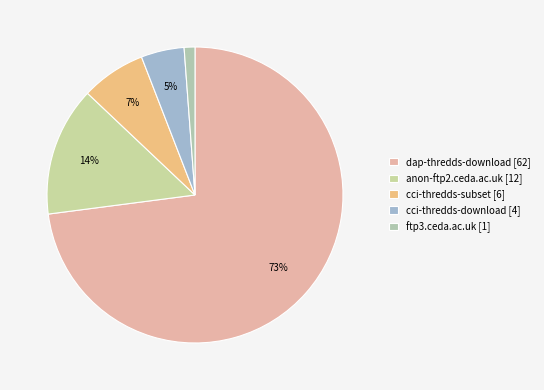

Between ftp3.ceda.ac.uk and cci-thredds-subset, which is larger?

cci-thredds-subset